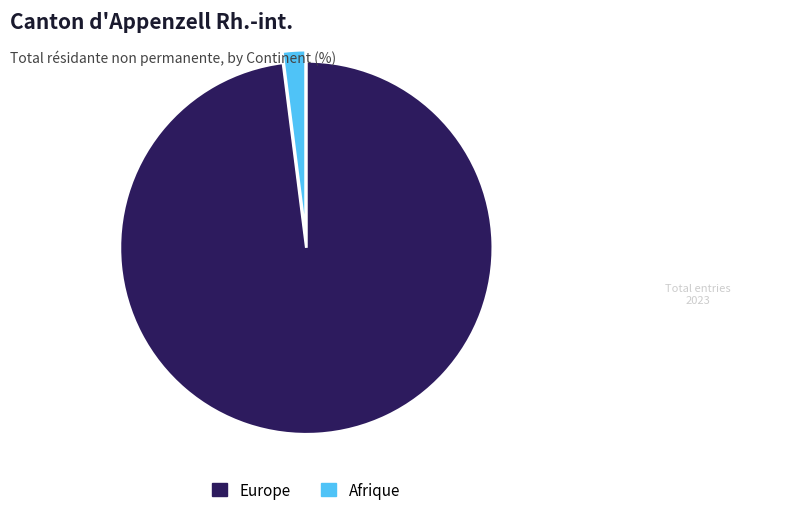

Is Afrique the majority of the pie?

No